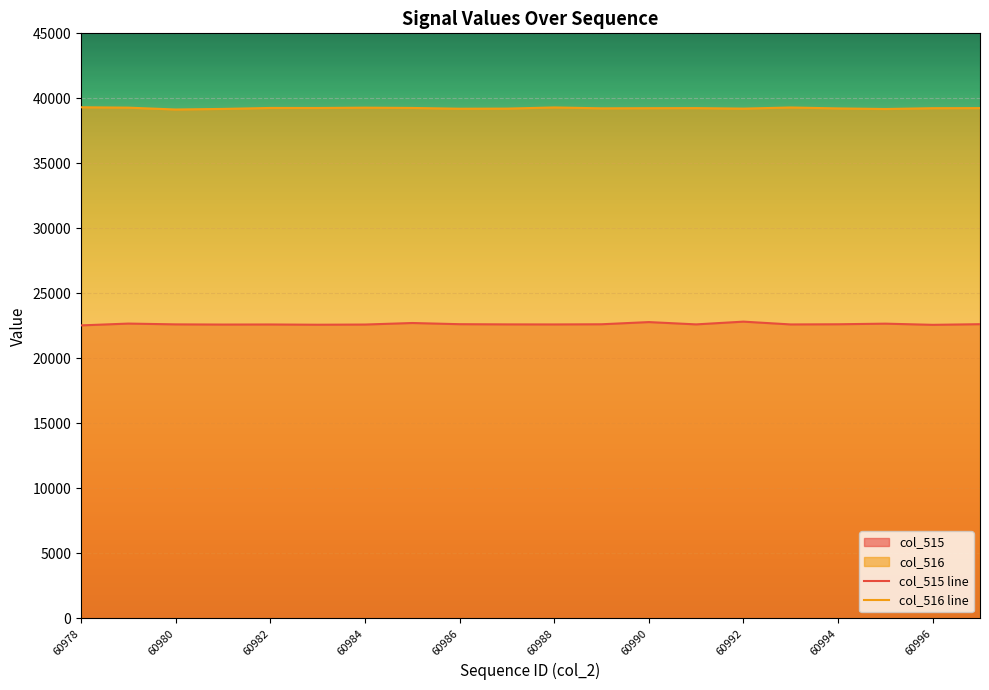

Which category has the highest value in the col_516 line series?

60978